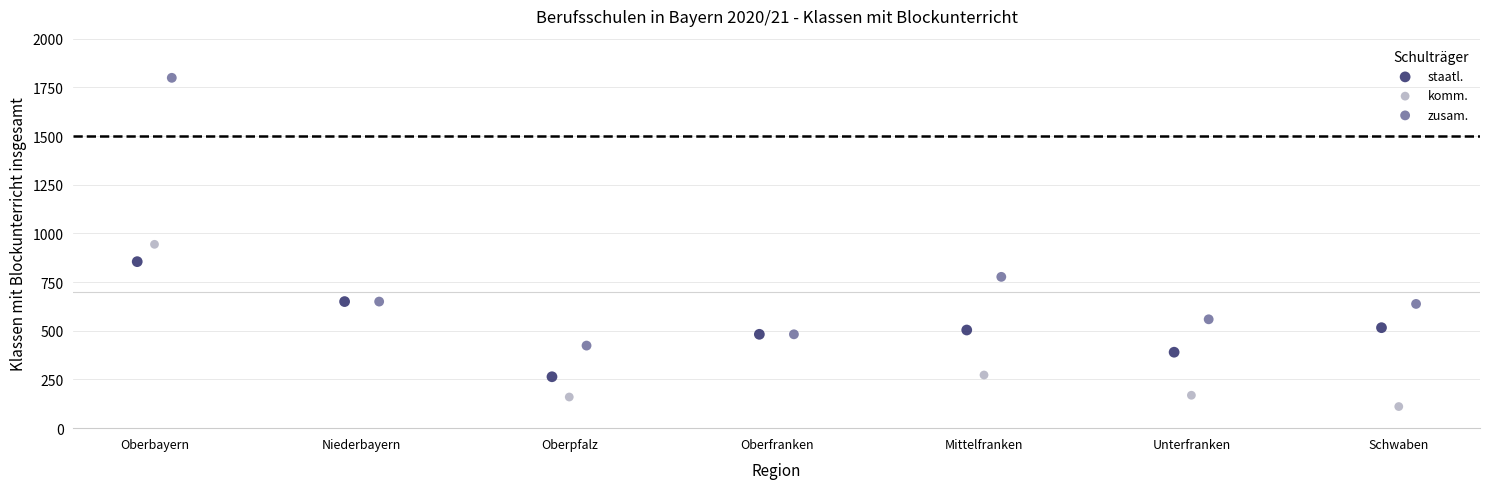

Which series reaches the maximum Y coordinate?

zusam.